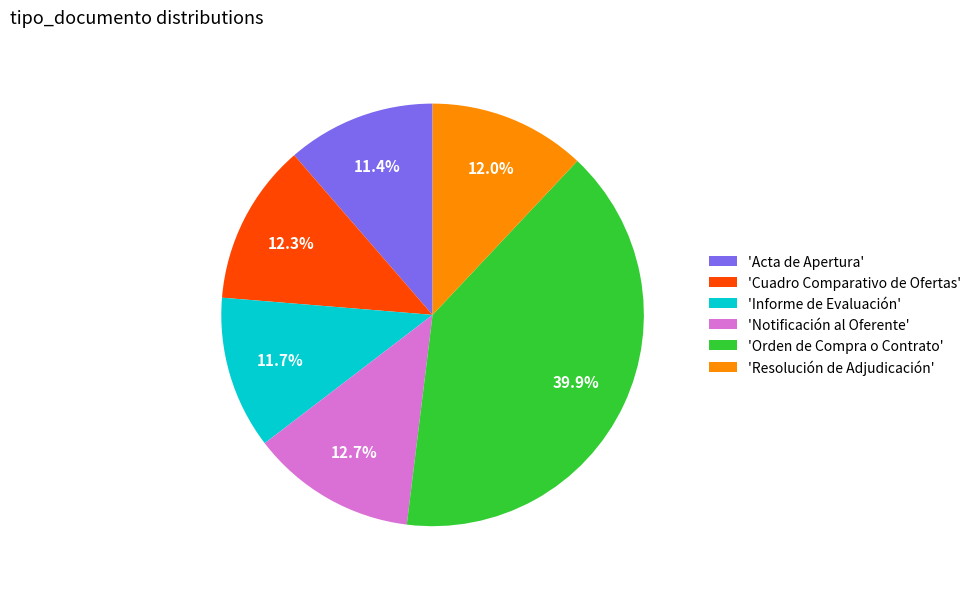

To the nearest percent, what is the average slice percentage?

17%